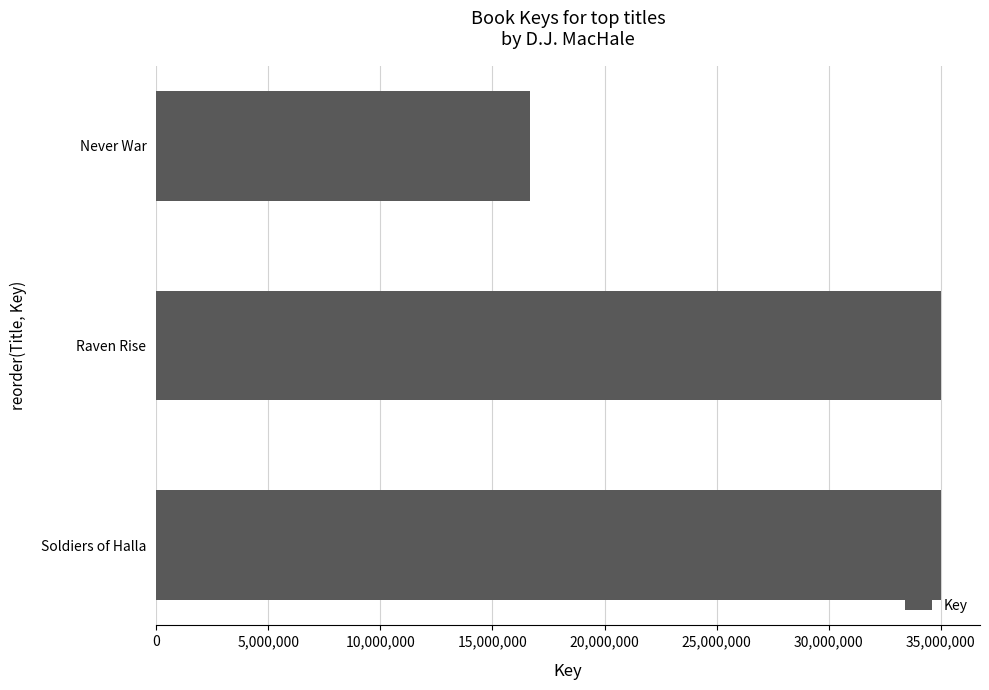

True or false: the data shows 34996245 at Soldiers of Halla.

True